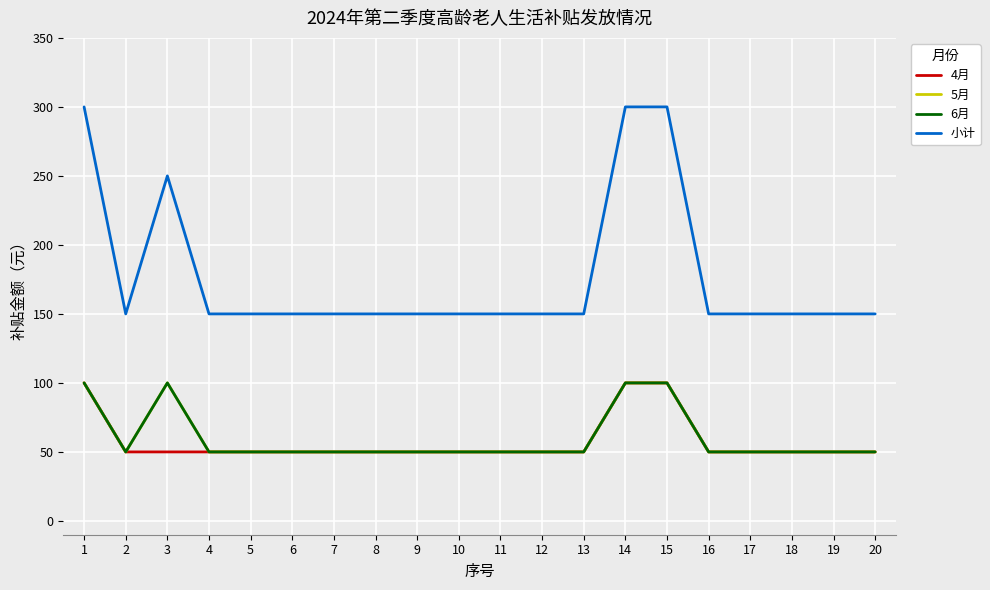

What is the value of the 4月 point at the 2nd from the left?

50